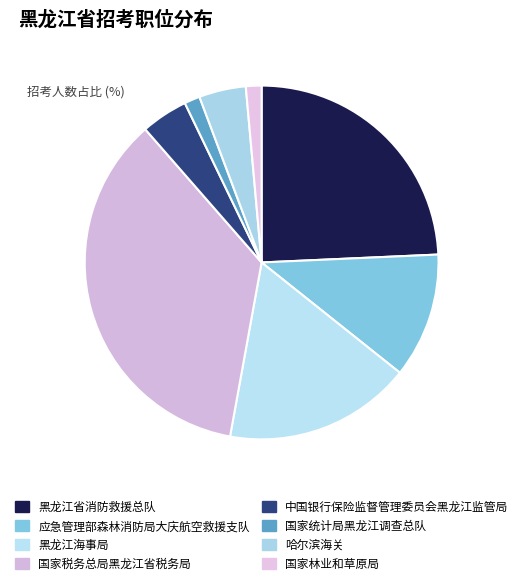

How many segments does this pie chart have?

8